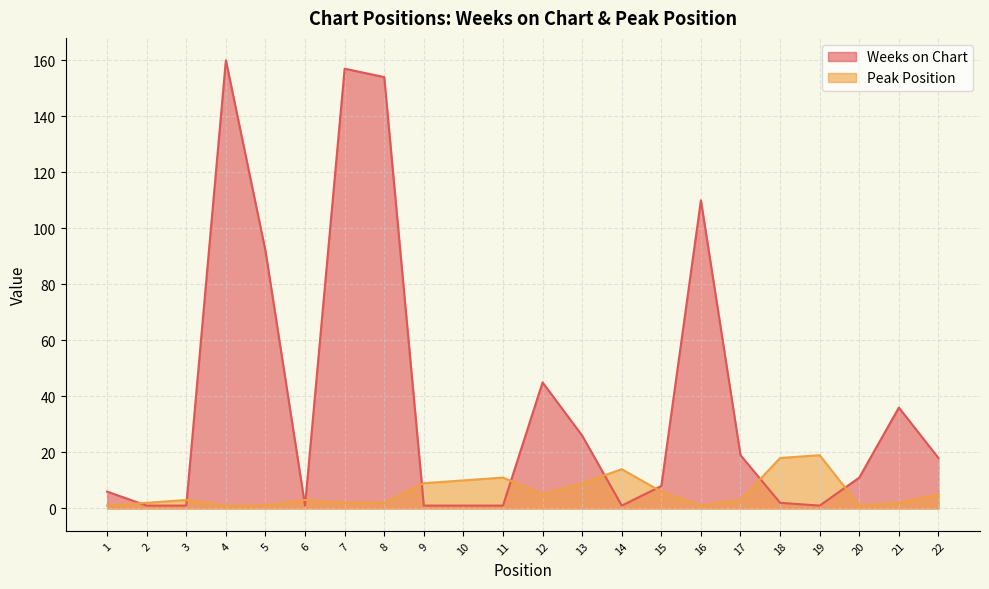

Which category has the lowest value in the Peak Position series?

1